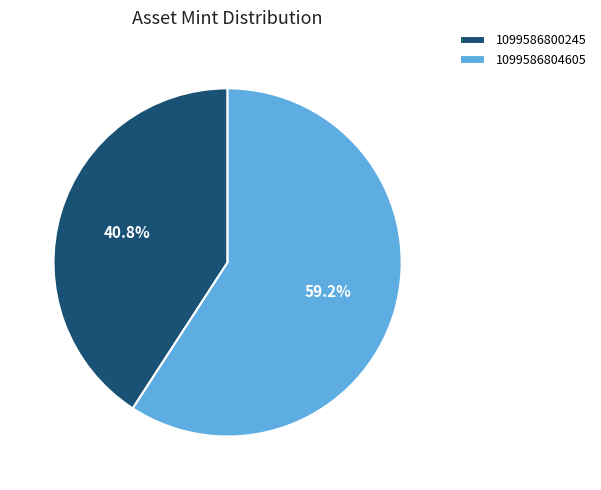

True or false: 1099586800245 accounts for 41% of the total.

True